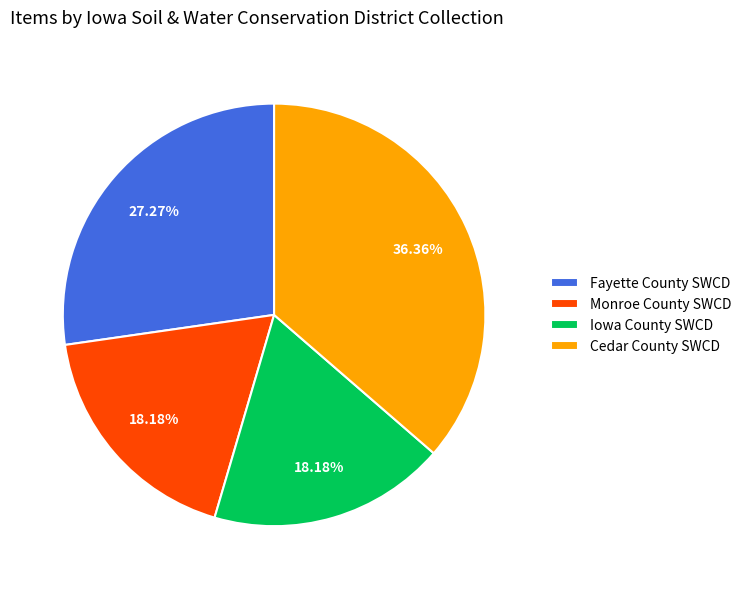

Does any single category account for the majority?

No